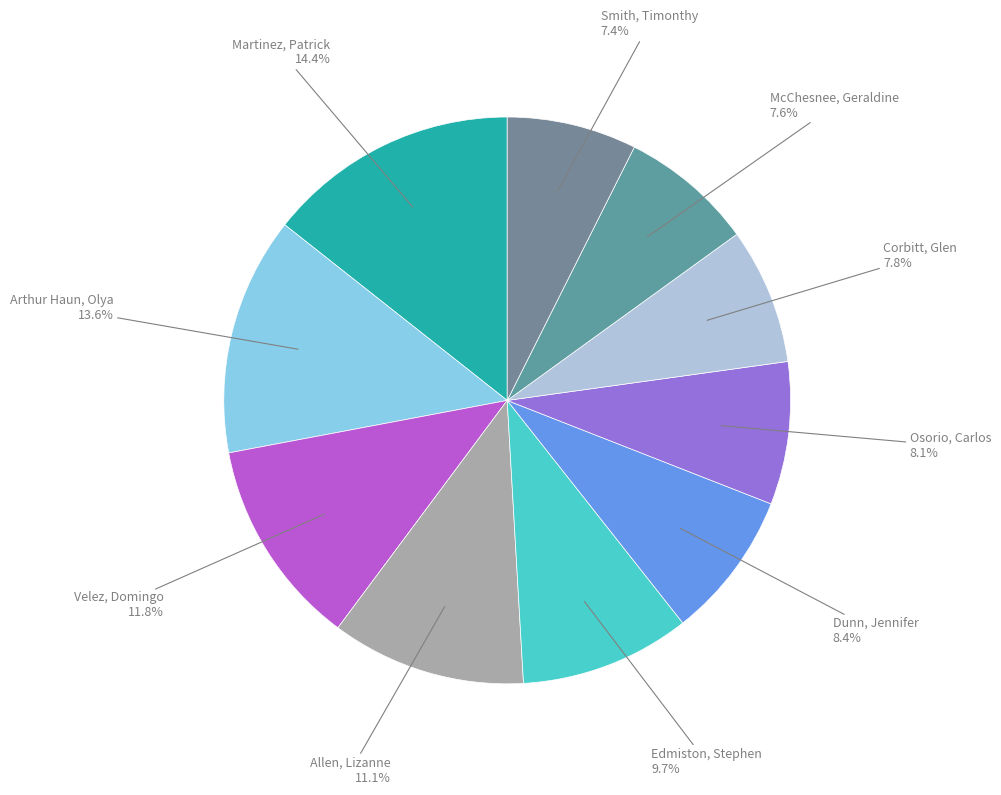

To the nearest percent, what portion does Allen, Lizanne represent?

11%